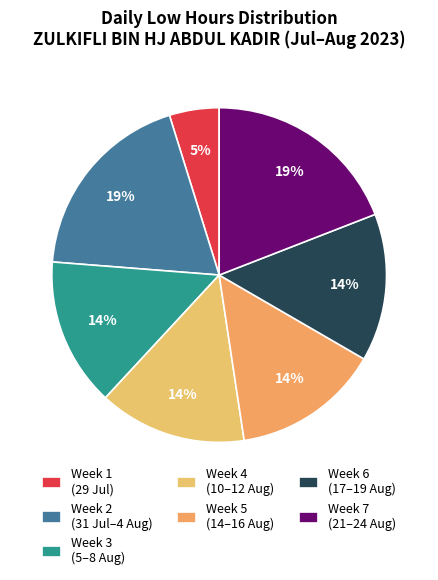

Does any single category account for the majority?

No